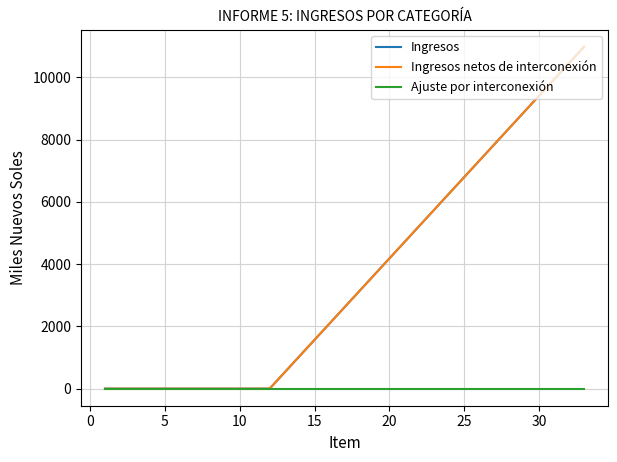

Is this an area chart (filled region under the line)?

No